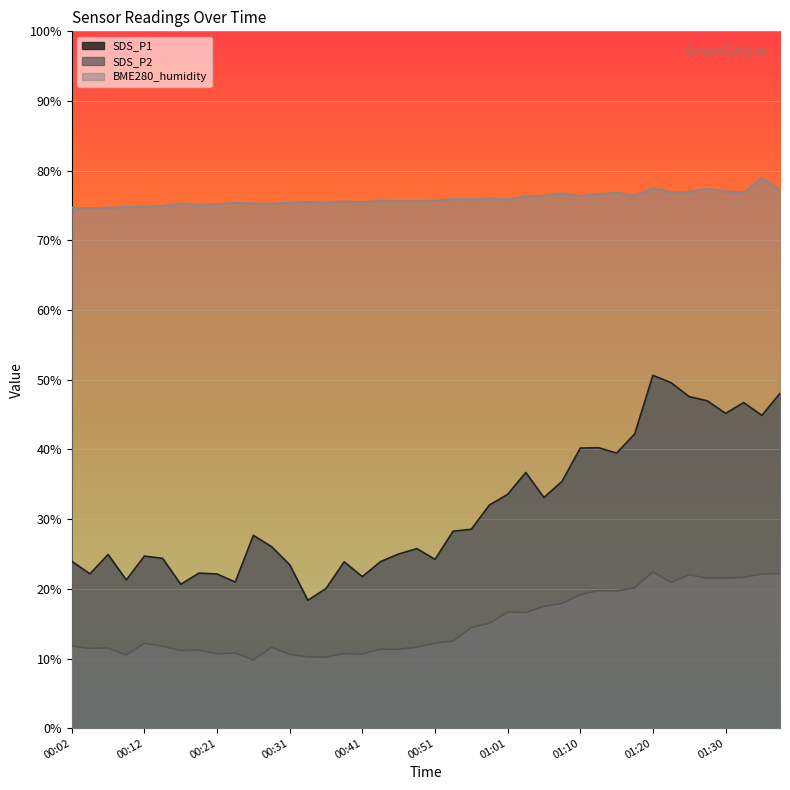

What position from the left is 01:20?

33